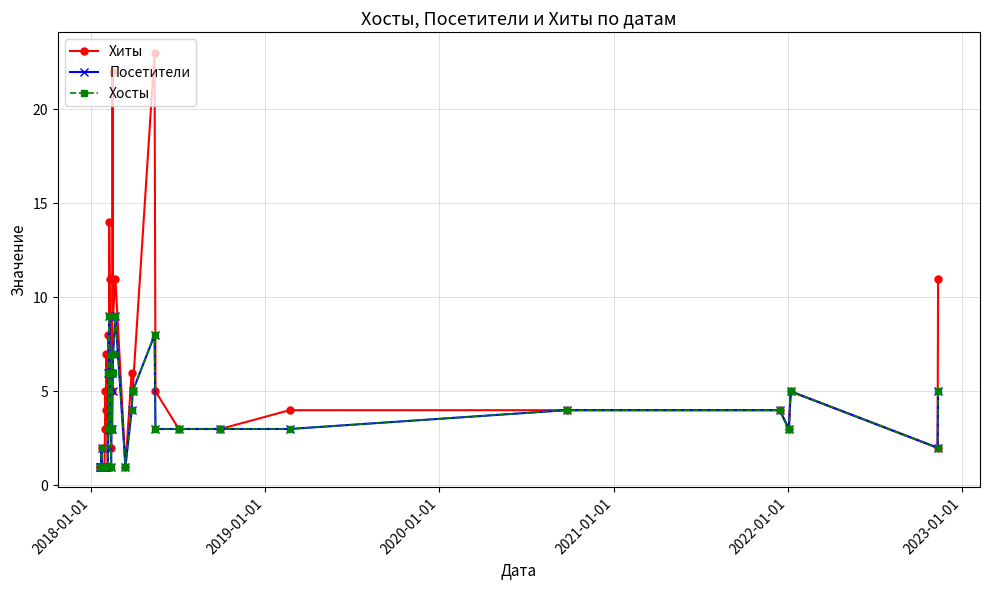

True or false: Хосты has more than 2 points higher than both neighbors.

True